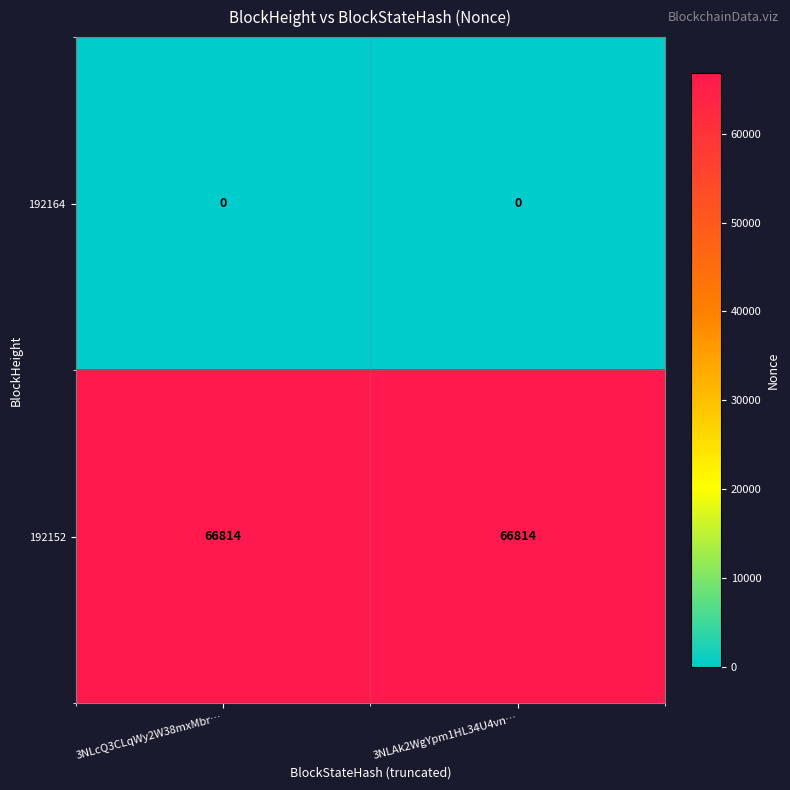

Which series has the largest total across all categories?

192152